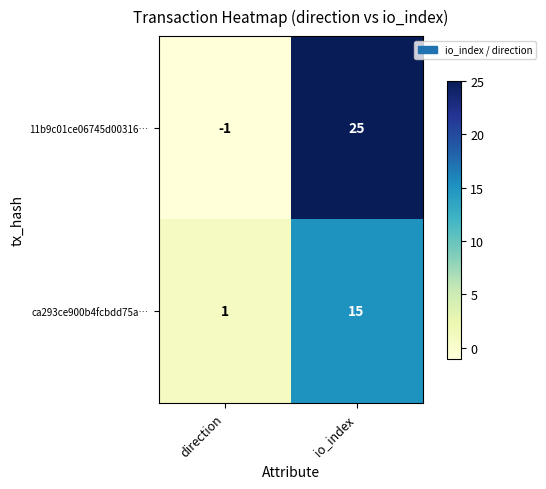

At io_index, list the series in order from smallest to largest.

ca293ce900b4fcbdd75a…, 11b9c01ce06745d00316…